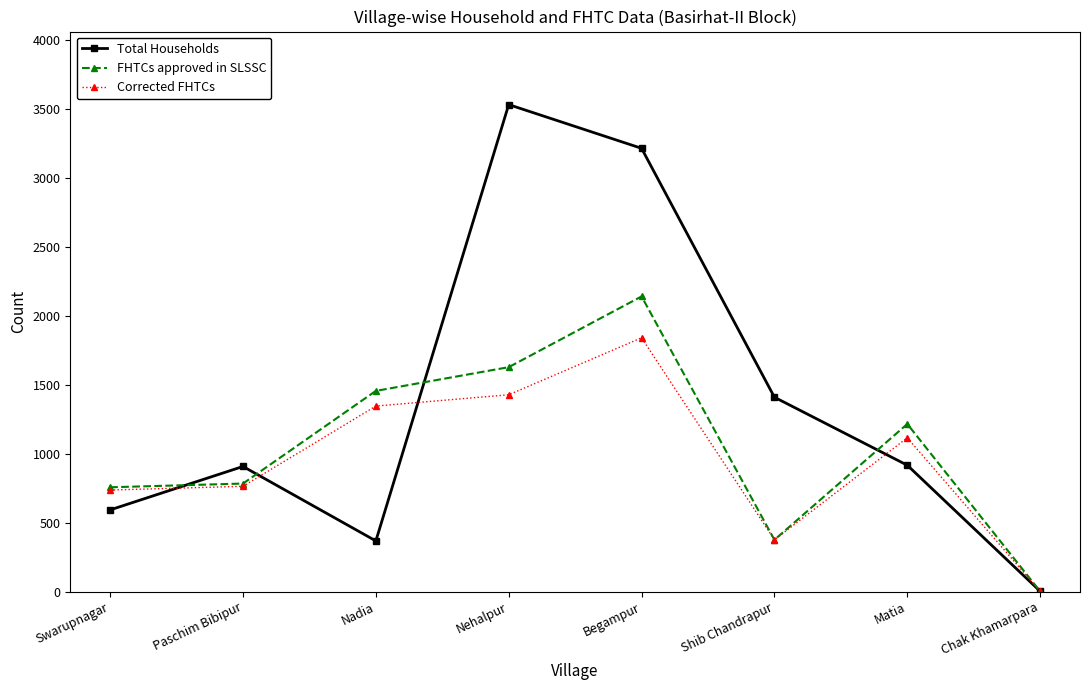

Between Nadia and Begampur, which series saw the biggest shift?

Total Households